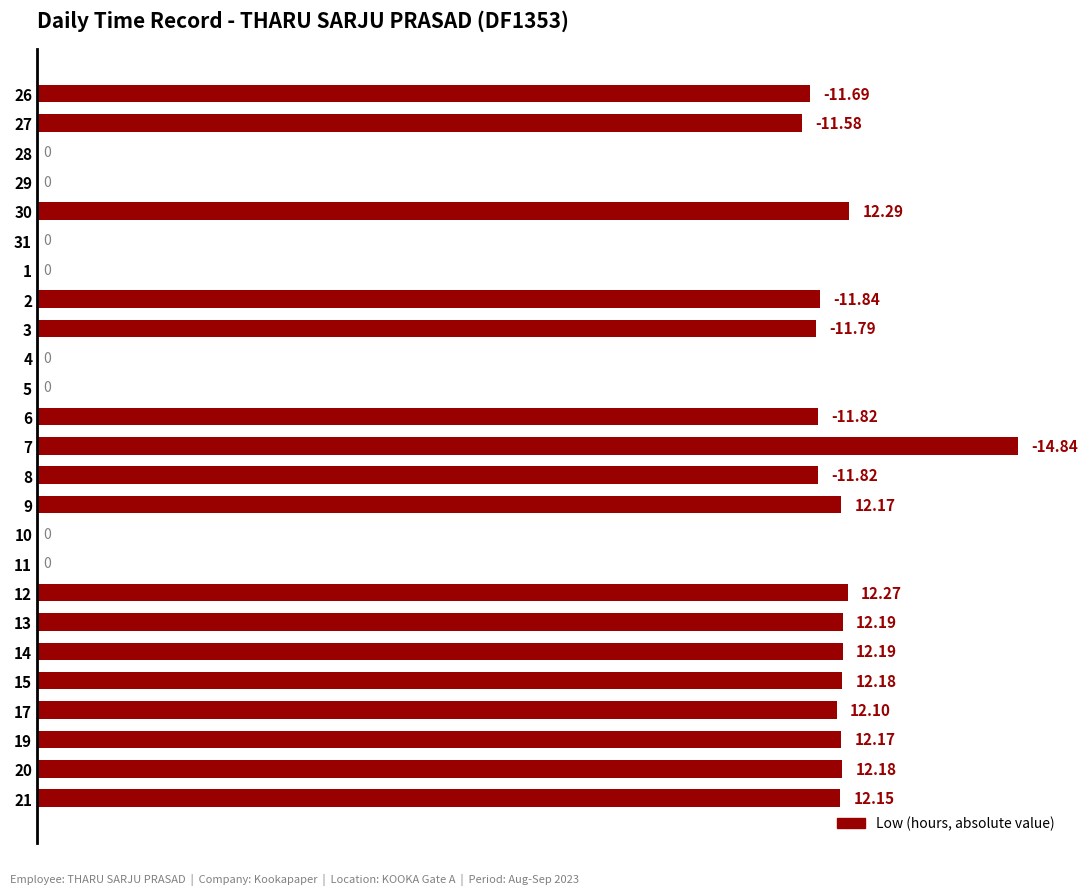

Between 3 and 26, which is larger?

3